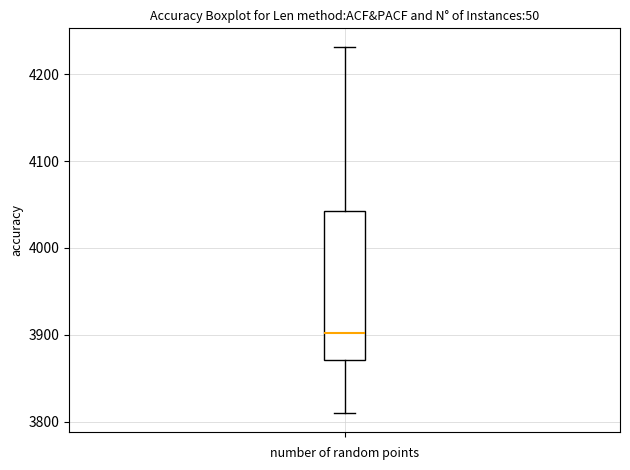

Where does the upper whisker of the box end on the y-axis? The values are not printed on the chart, so give them approximately, as read against the axis.

4230